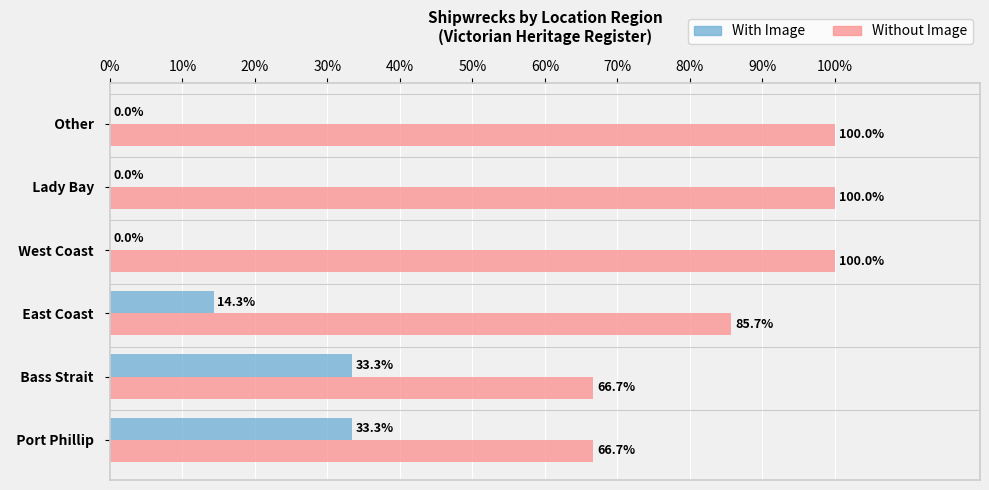

At which label is Without Image closest to 83?

  East Coast  